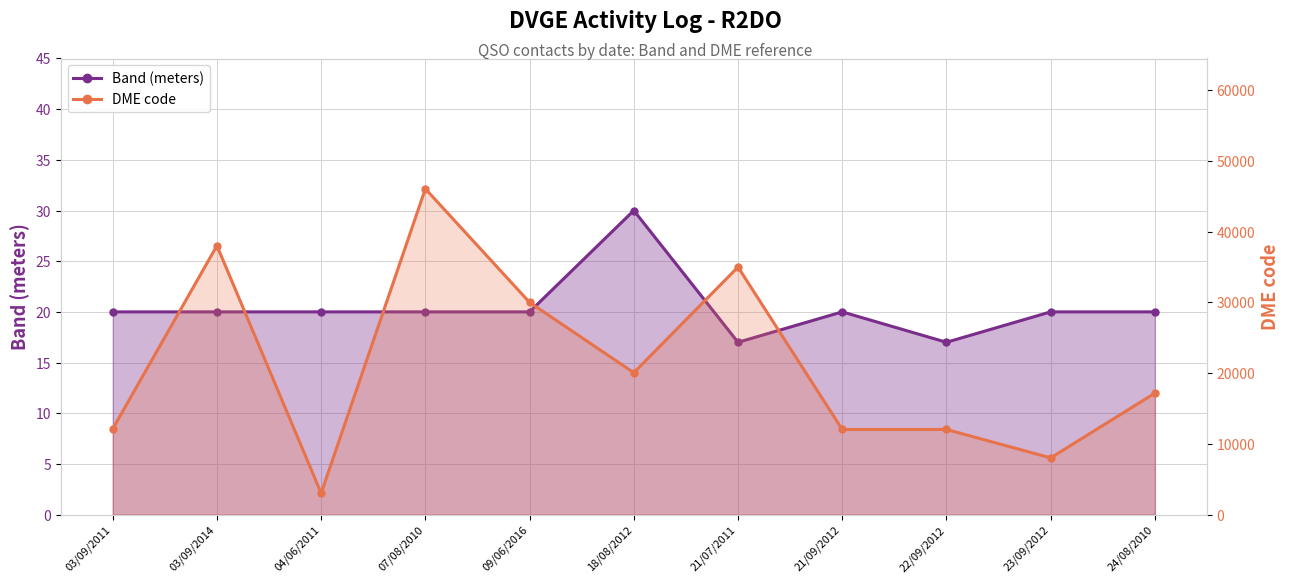

The value of DME code at 03/09/2014 is 38037. True or false?

True